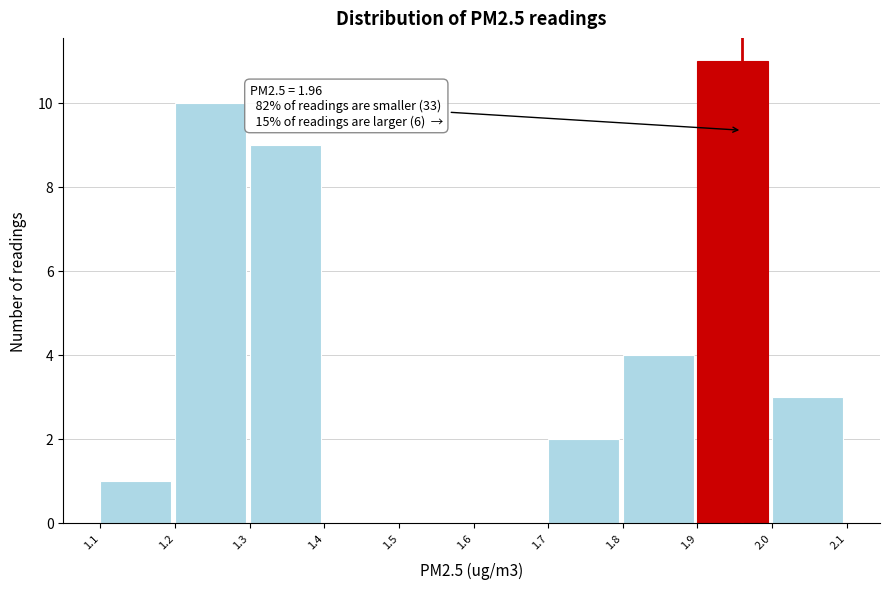

Which range on the x-axis has the tallest bar?

1.9 to 2.0